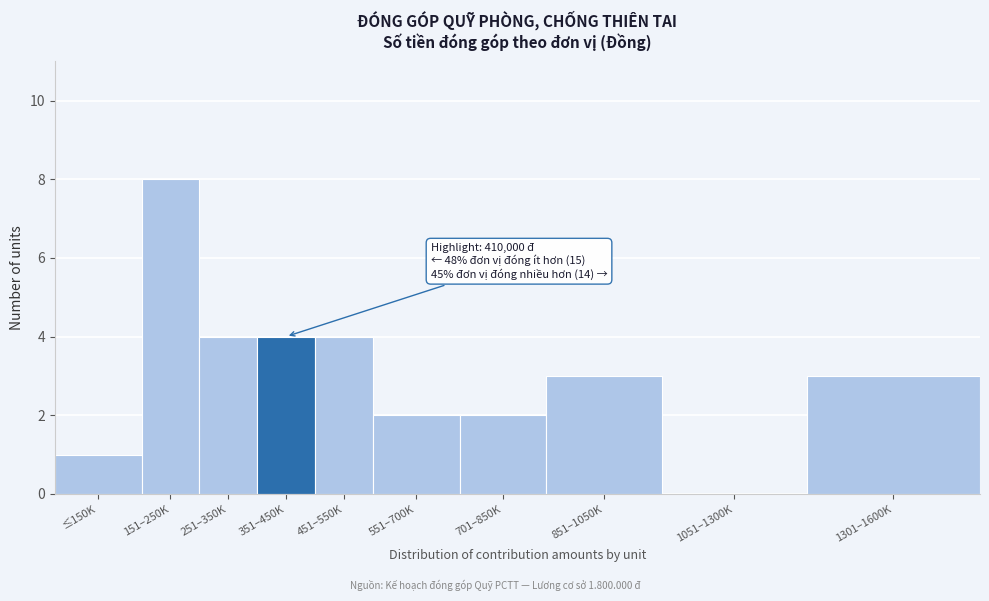

Reading left to right, what are all the values shown in this chart?

≤150K=1	151–250K=8	251–350K=4	351–450K=4	451–550K=4	551–700K=2	701–850K=2	851–1050K=3	1051–1300K=0	1301–1600K=3